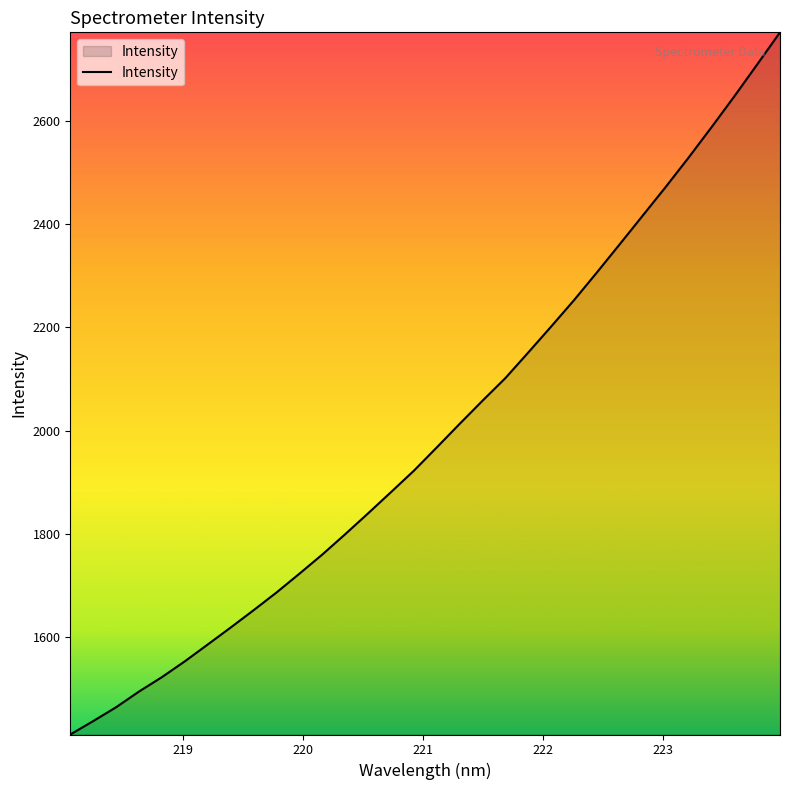

What is the minimum value shown in the chart?

1411.8